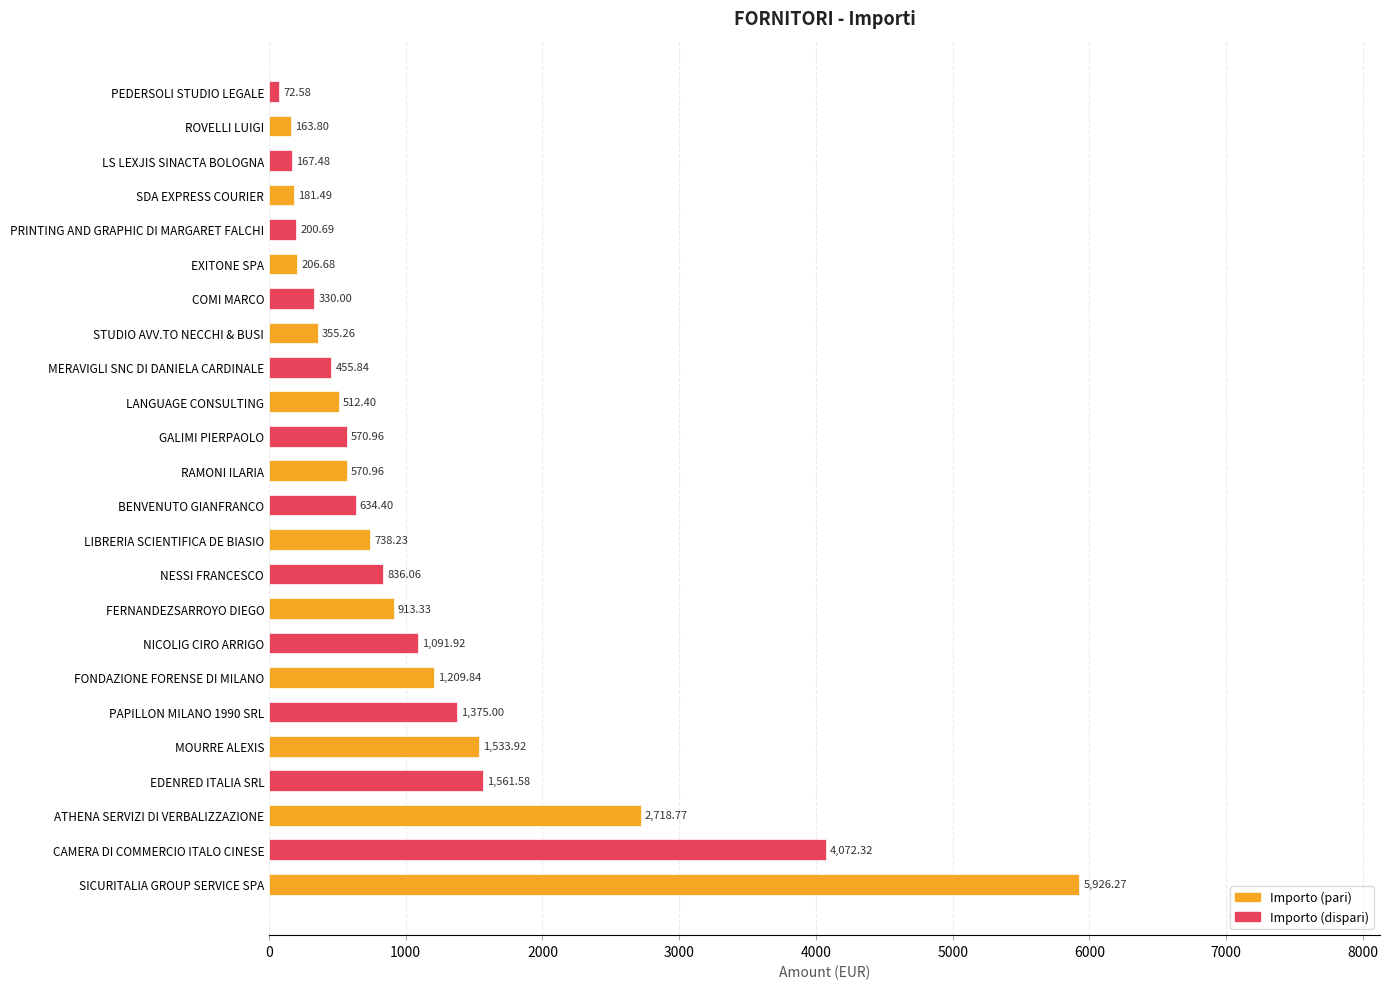

At which label is the value closest to 2999?

ATHENA SERVIZI DI VERBALIZZAZIONE